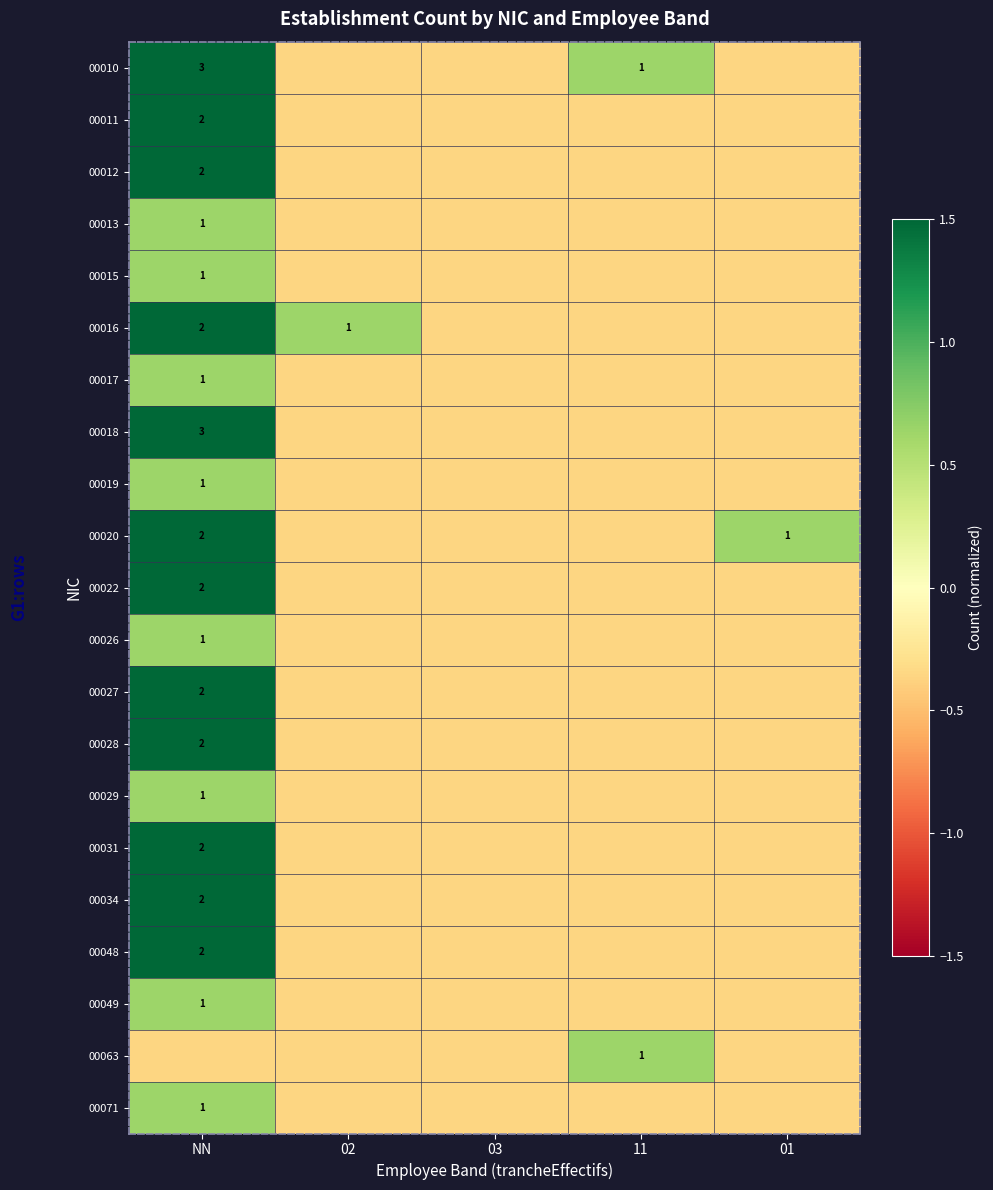

Is it true that 00016 equals -0.4 at 11?

True